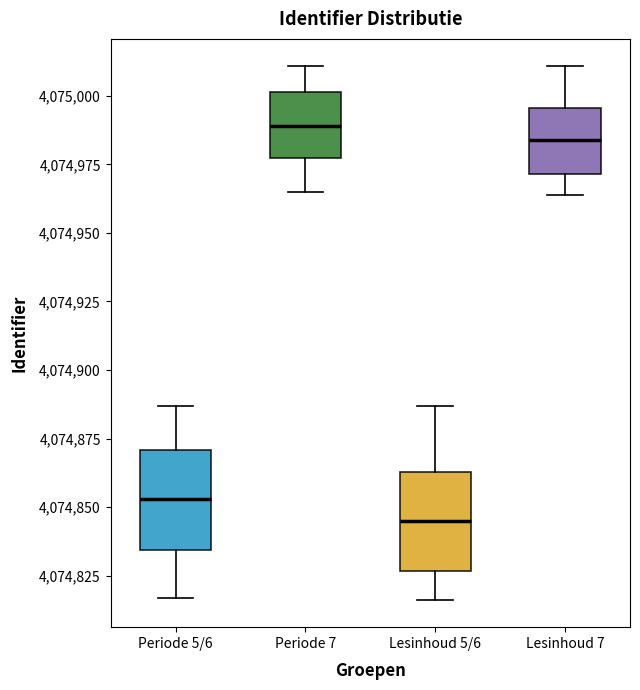

Where does the lower whisker of the box for Periode 7 end on the y-axis? The values are not printed on the chart, so give them approximately, as read against the axis.

4074965